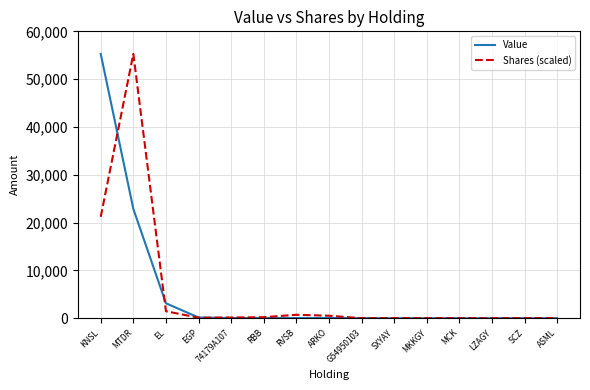

What is the spread (max minus min) of values at EGP?

45.4